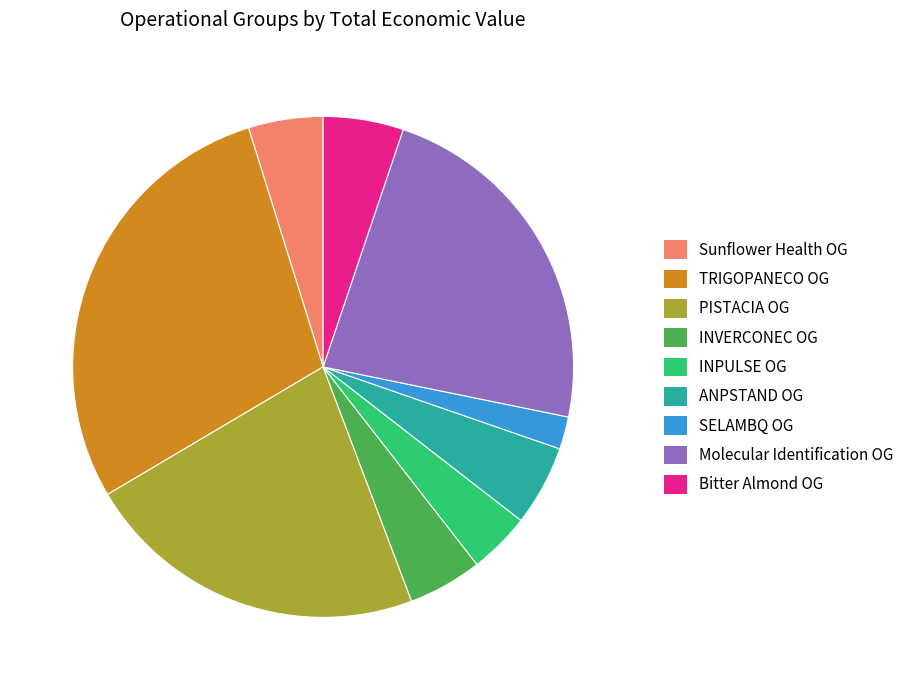

Is it true that TRIGOPANECO OG is 29% of the pie?

True